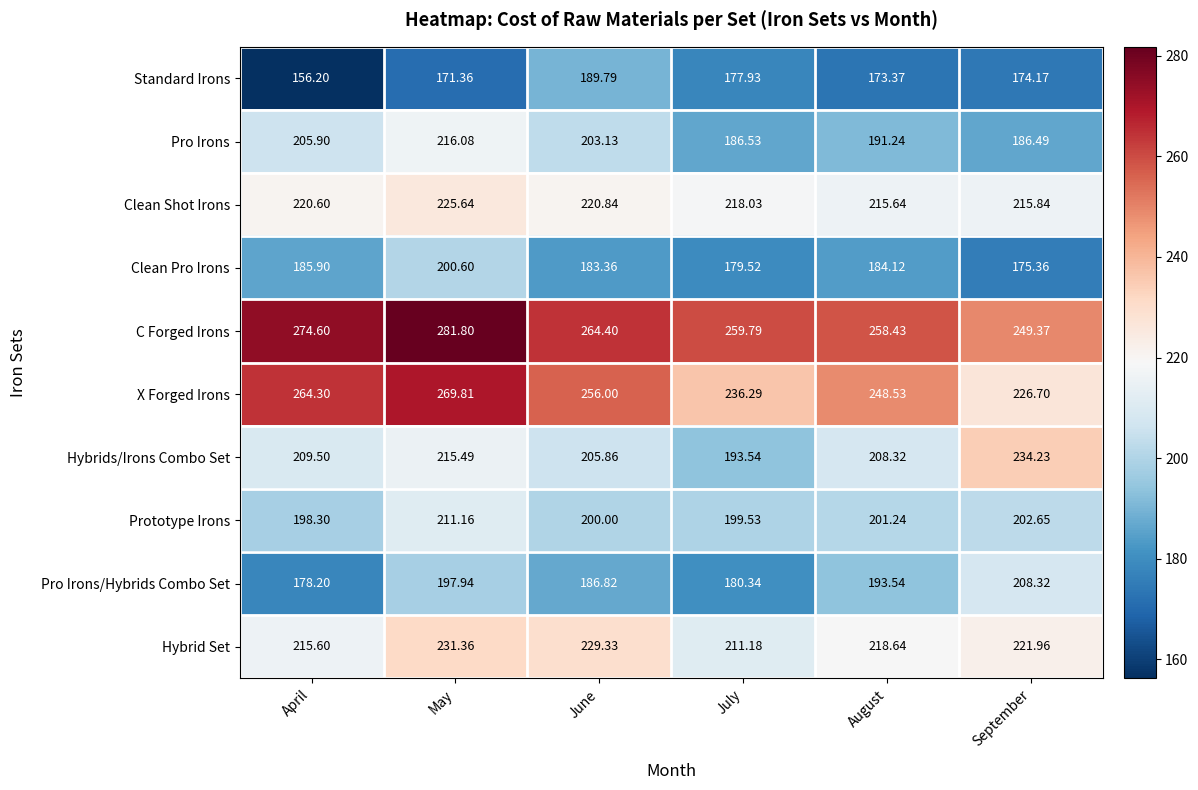

What is the total value across all series at July?

2042.7